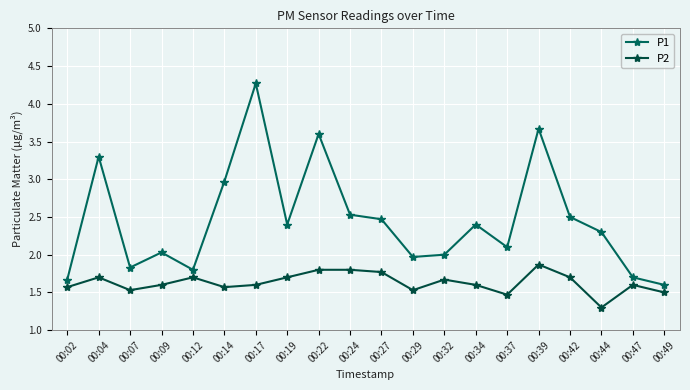

List the series in order of their overall mean, lowest first.

P2, P1